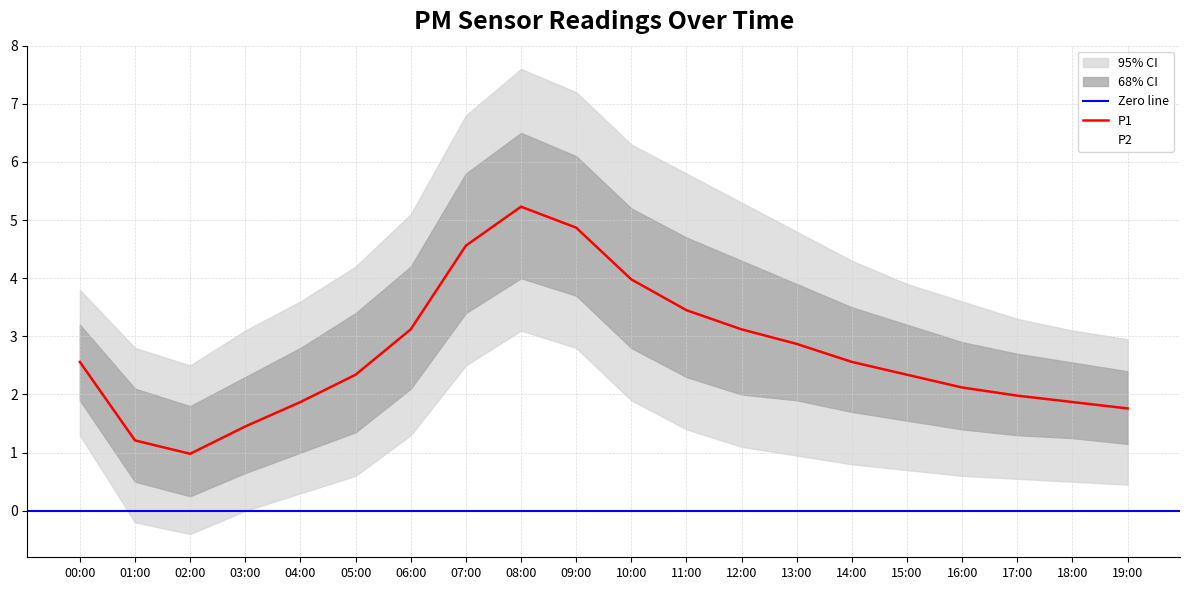

List the series in order of their peak value, highest first.

P1_upper2, P1_upper1, P1, P1_lower1, P1_lower2, P2